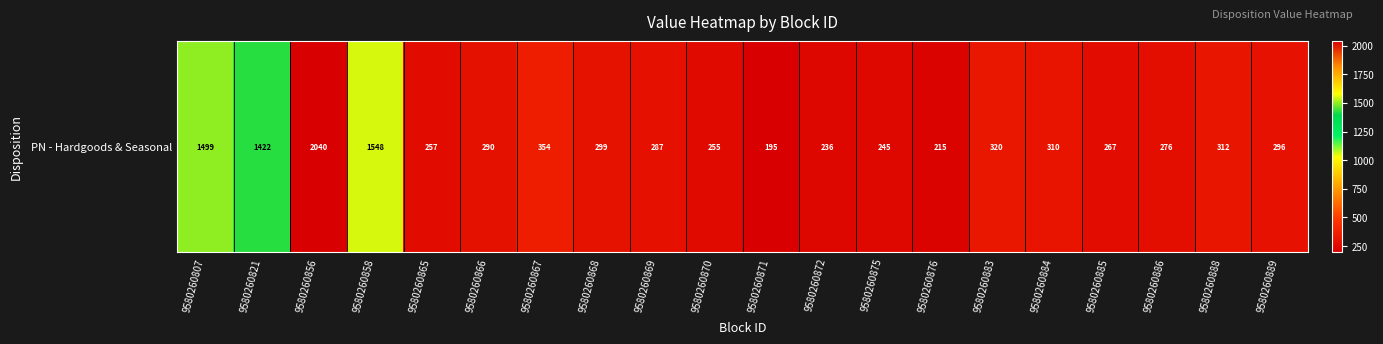

At which label is the value closest to 1117?

9580260821